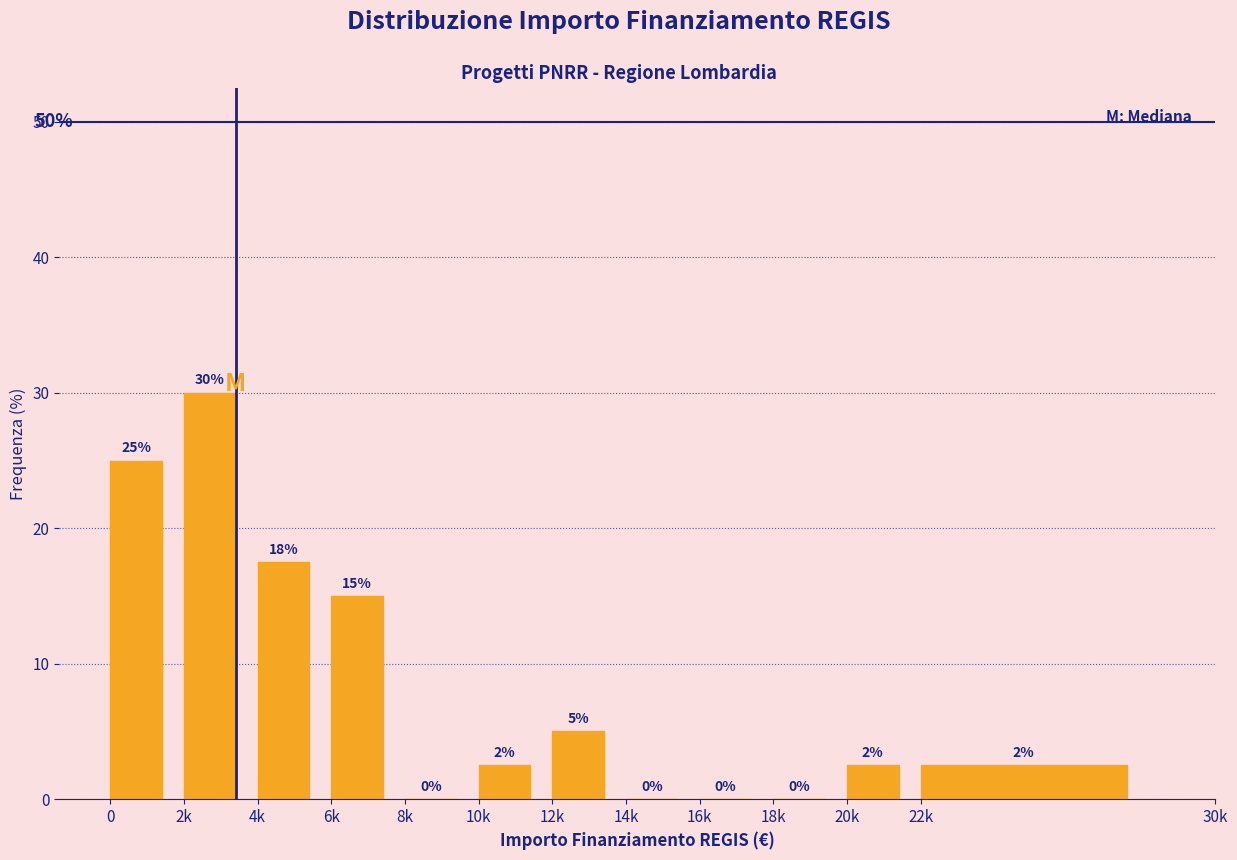

At which label is the value closest to 15?

6k